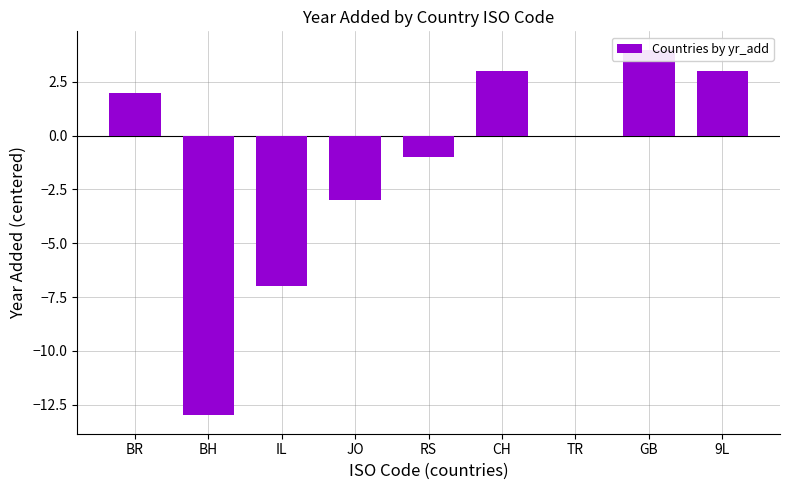

Is it true that the value at IL is -2?

False